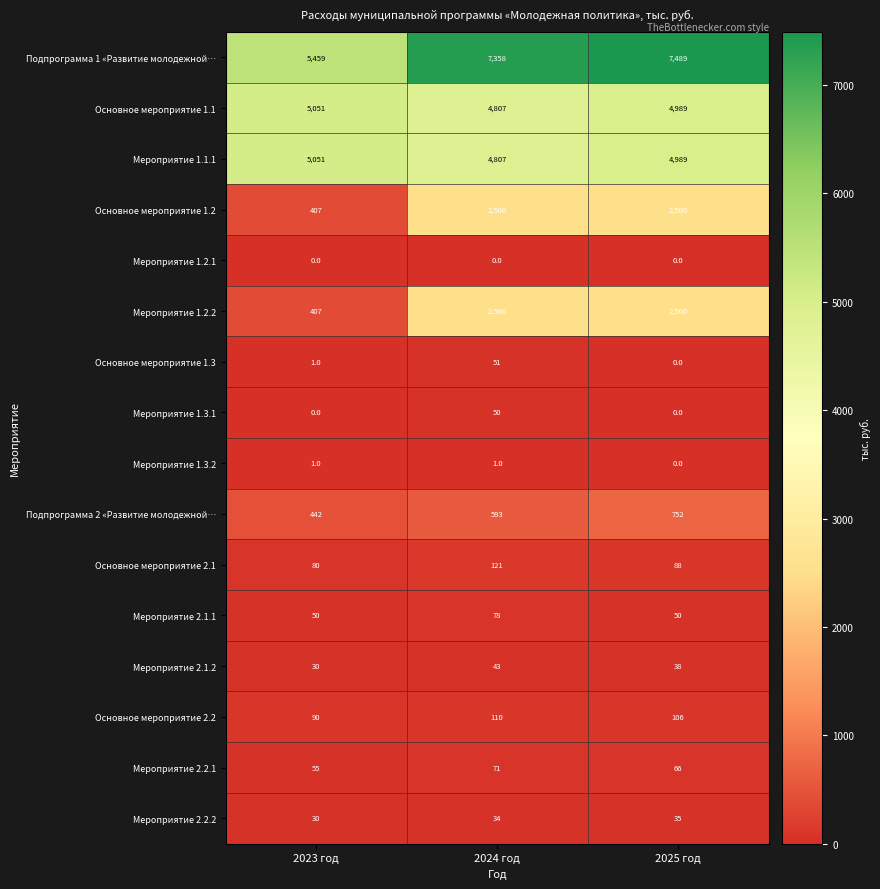

Which category has the lowest value in the Мероприятие 1.2.2 series?

2023 год